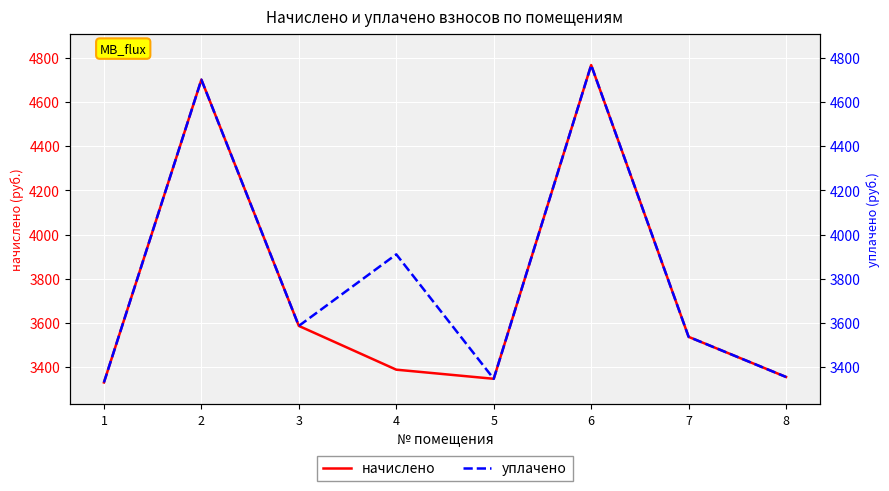

Reading left to right, extract all data points from this chart.

начислено: 1=3328.6	2=4703.0	3=3585.2	4=3386.5	5=3345.1	6=4769.3	7=3535.6	8=3353.4
уплачено: 1=3328.6	2=4703.0	3=3585.2	4=3910.0	5=3345.1	6=4769.3	7=3535.6	8=3353.4